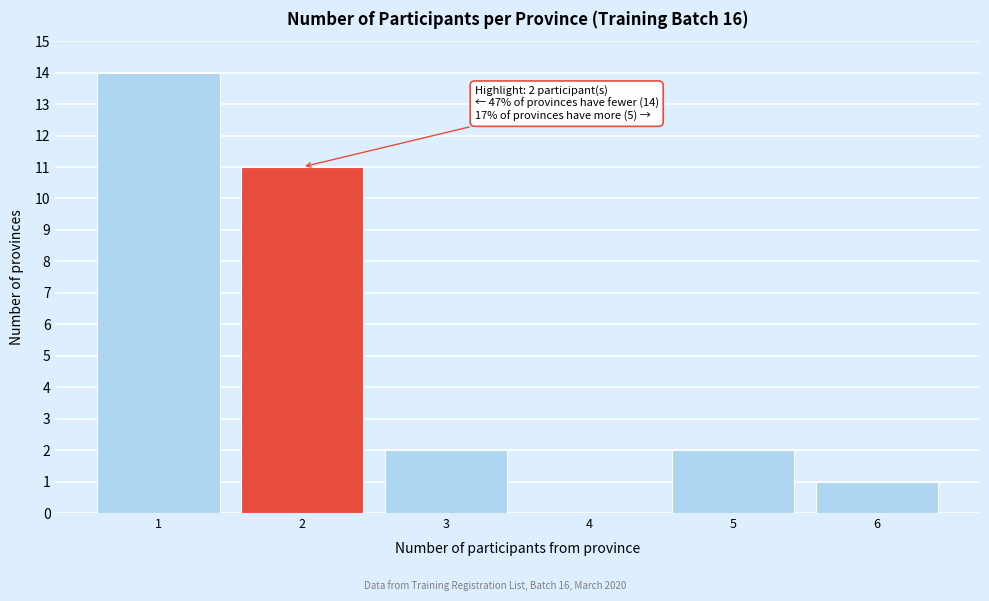

Reading left to right, what are all the values shown in this chart?

1=14	2=11	3=2	4=0	5=2	6=1